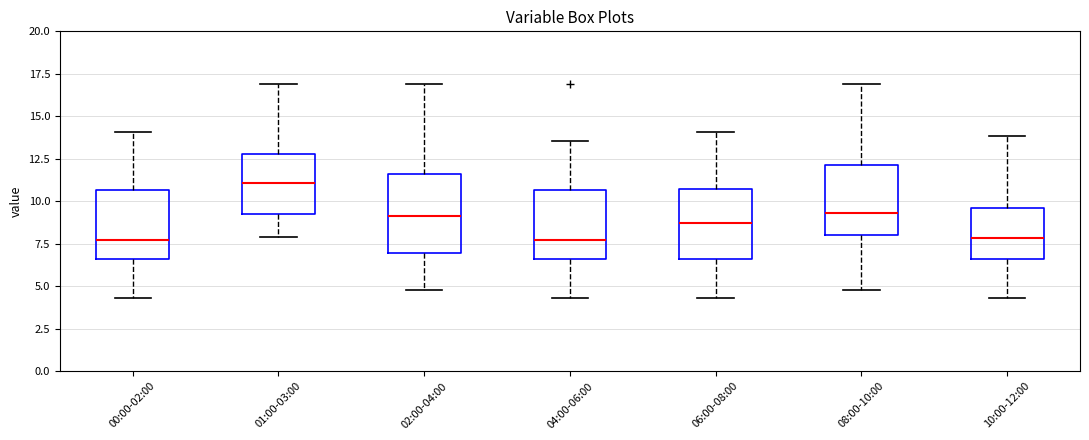

Which box has the highest median line?

01:00-03:00